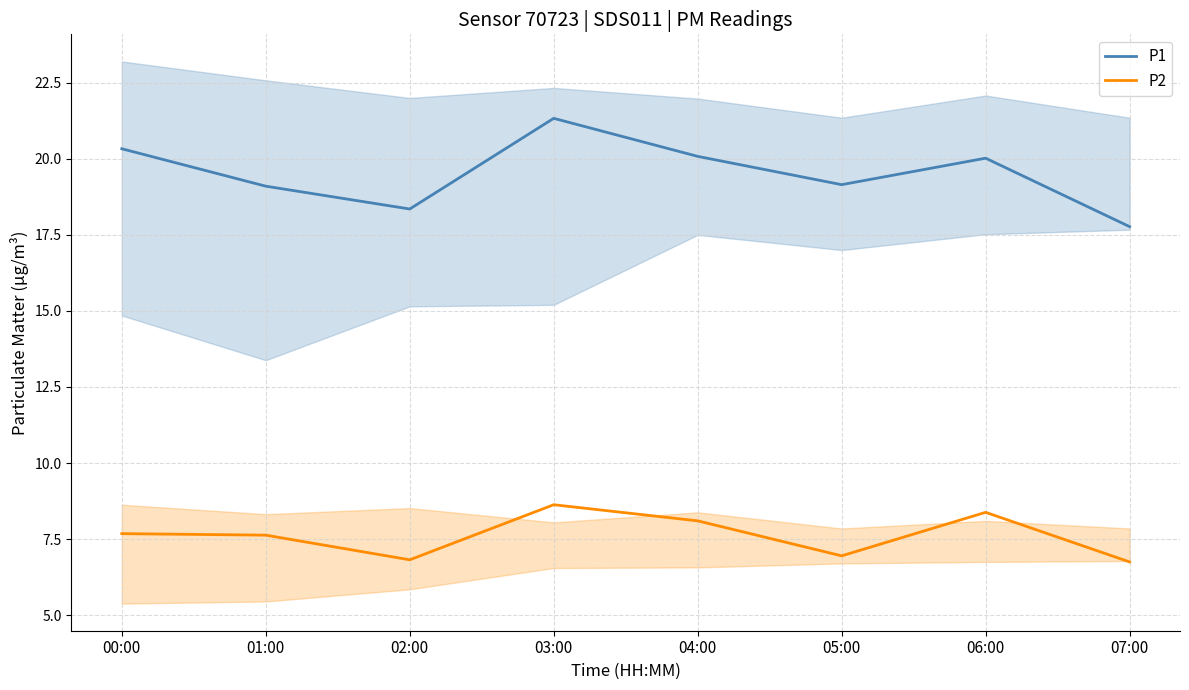

What are all the series names shown in the legend?

P1, P2